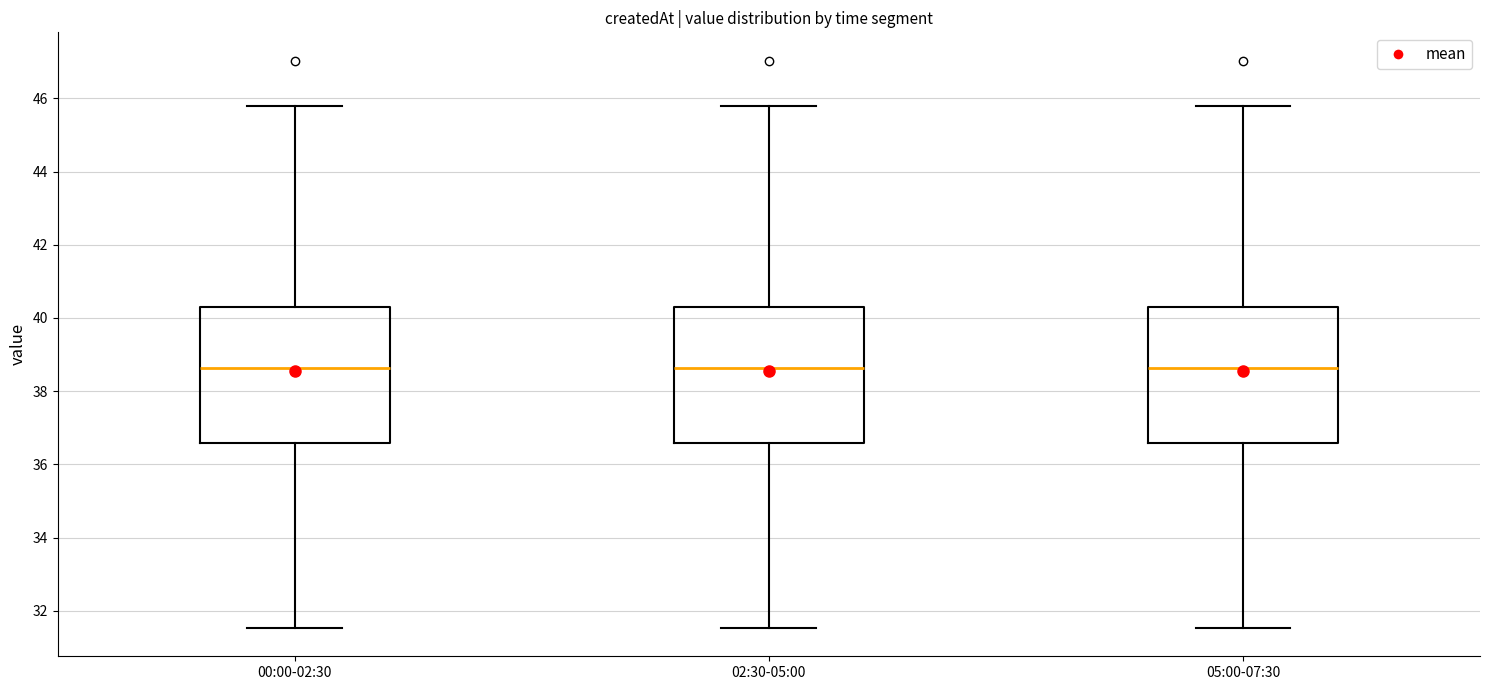

Reading left to right, transcribe this box plot: for each box, give where its median line is, the range the box spans, and where its two whiskers end, as read against the y-axis. The values are not printed on the chart, so give them approximately, as read against the axis.

00:00-02:30: median 38.6, box 36.6 to 40.4, whiskers 31.6 to 45.8
02:30-05:00: median 38.6, box 36.6 to 40.4, whiskers 31.6 to 45.8
05:00-07:30: median 38.6, box 36.6 to 40.4, whiskers 31.6 to 45.8